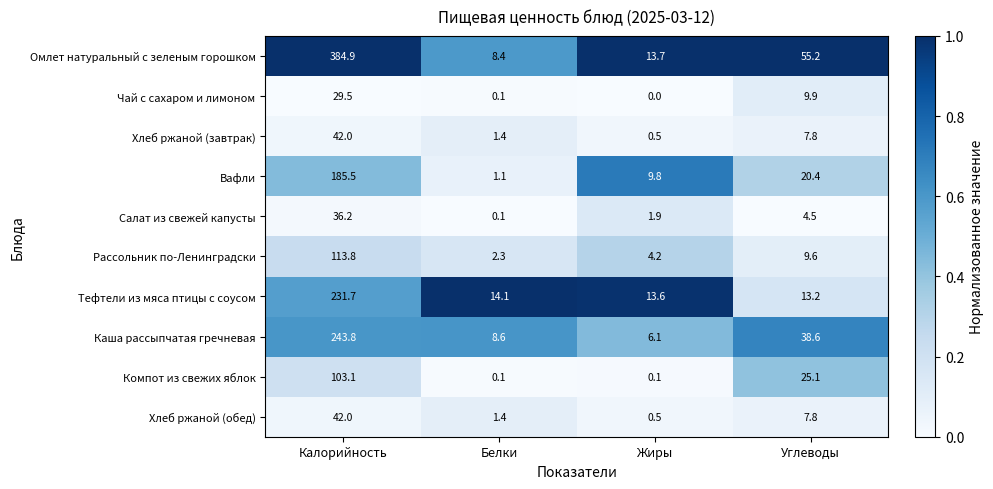

At which label does Омлет натуральный с зеленым горошком first exceed 55?

Калорийность